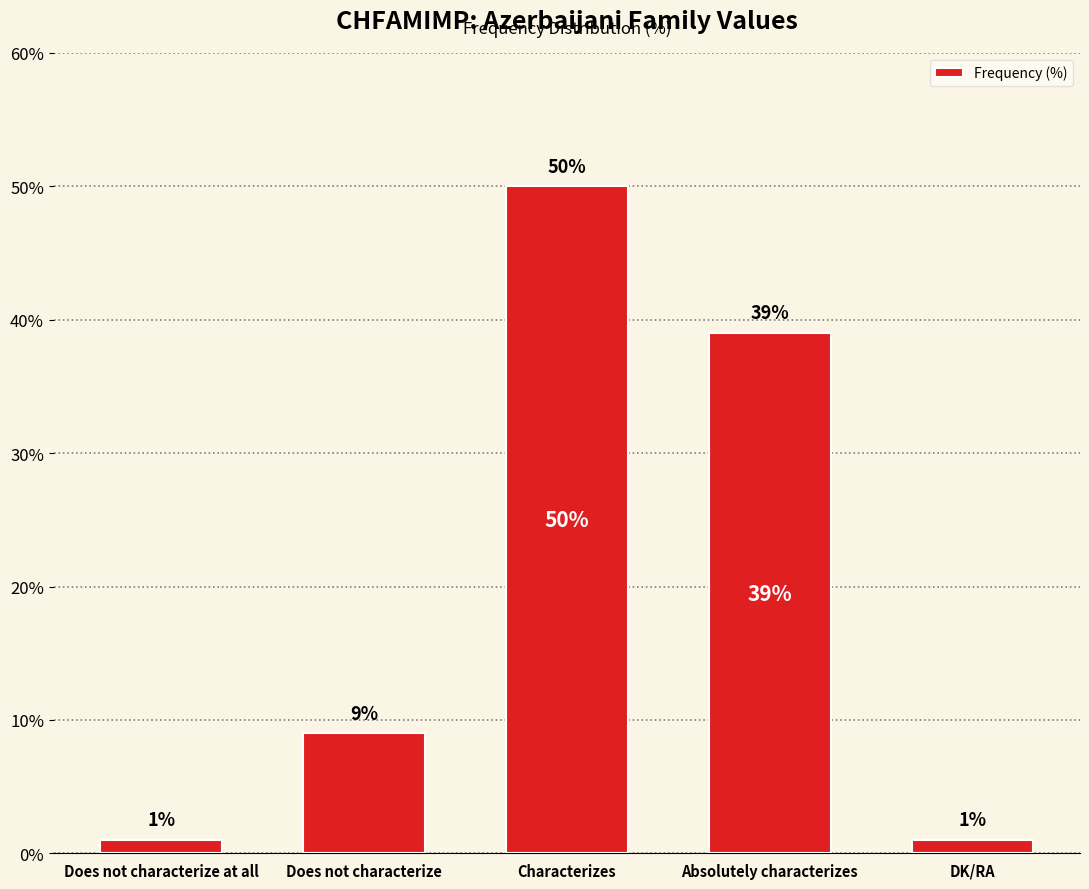

Count the number of categories in the chart.

5